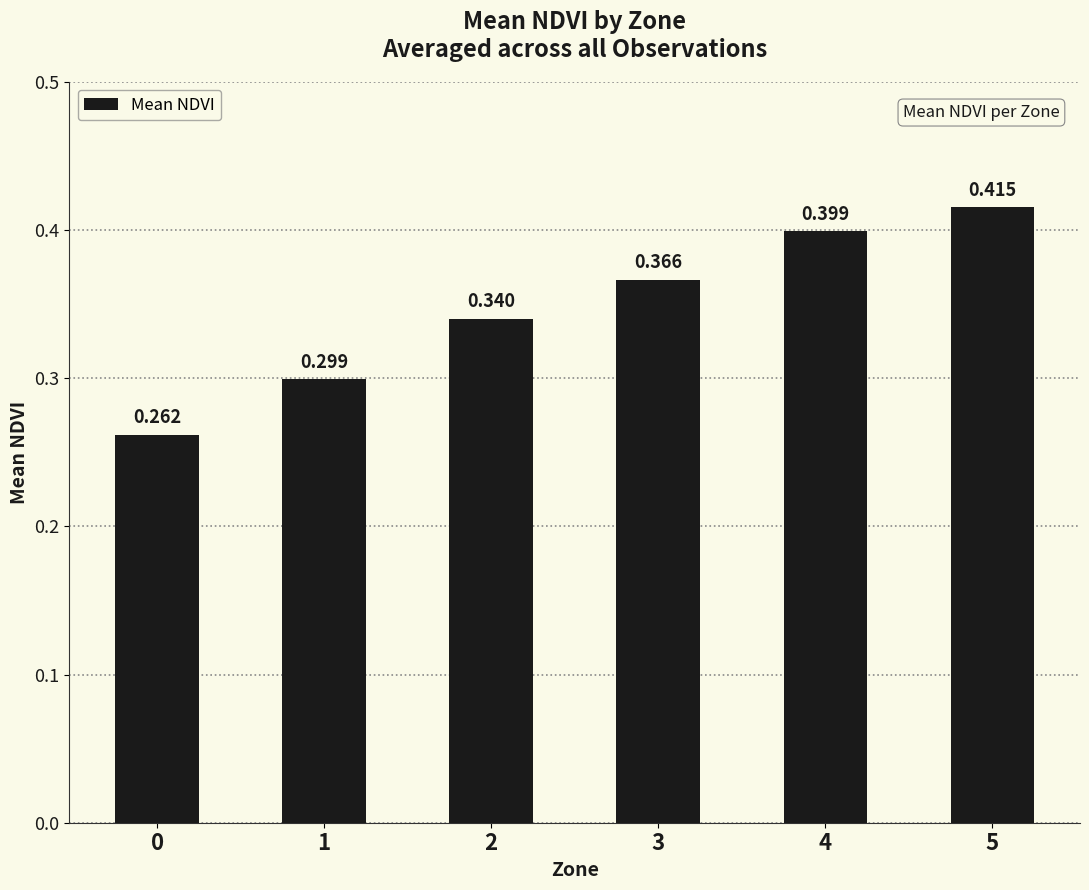

What is the difference between the second highest and minimum values?

0.1